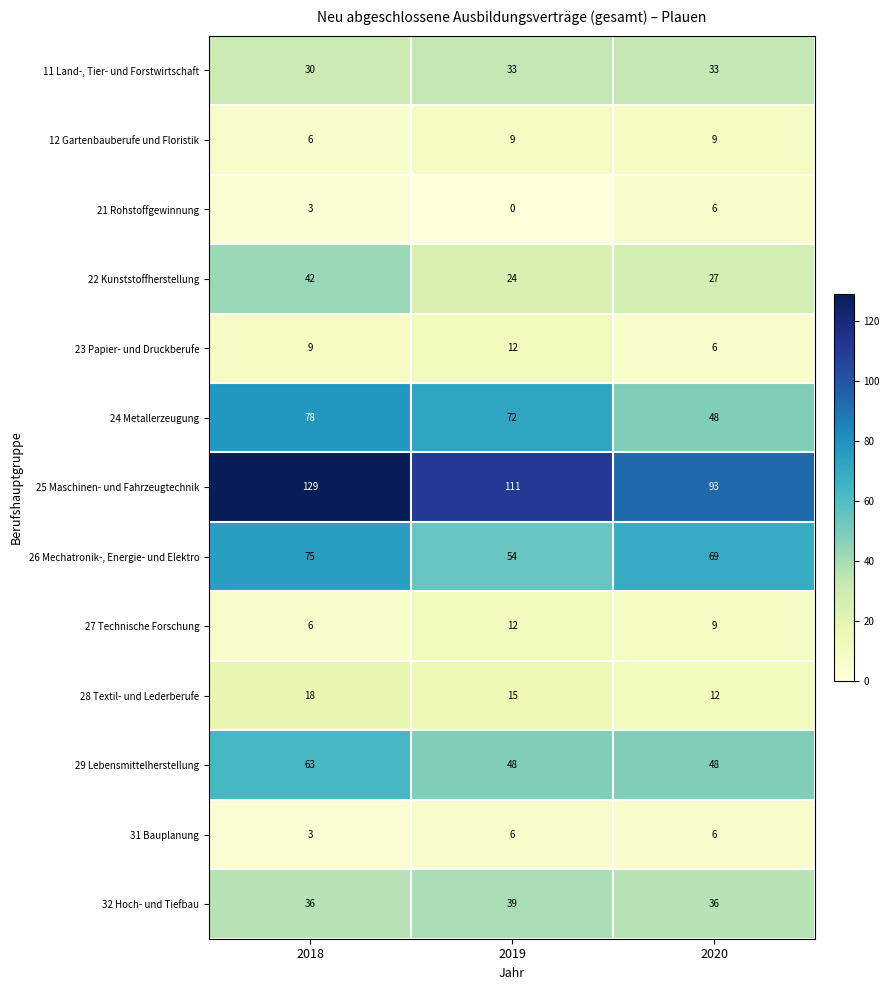

At which category does the chart reach its peak across all series?

2018